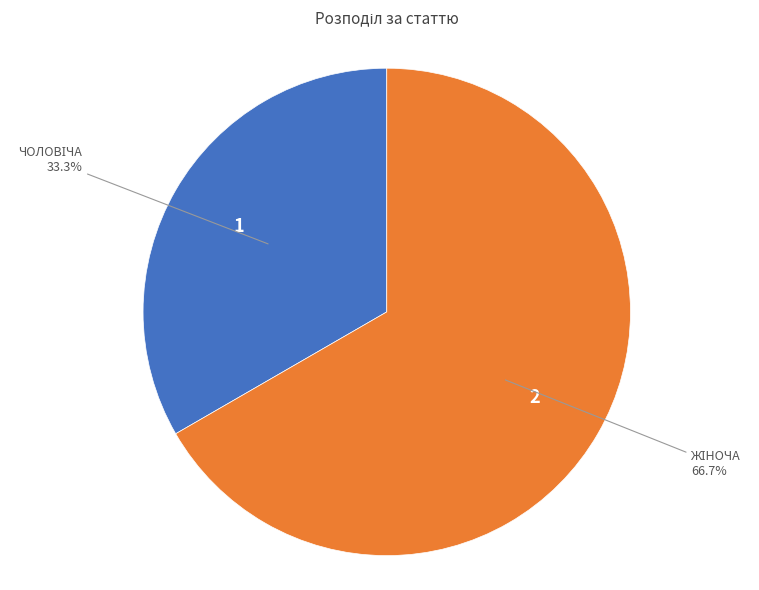

Does any single category account for the majority?

Yes